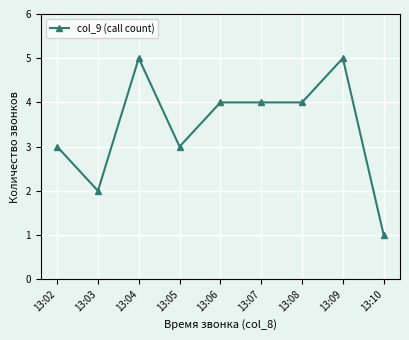

What is the difference between the maximum and minimum values?

4